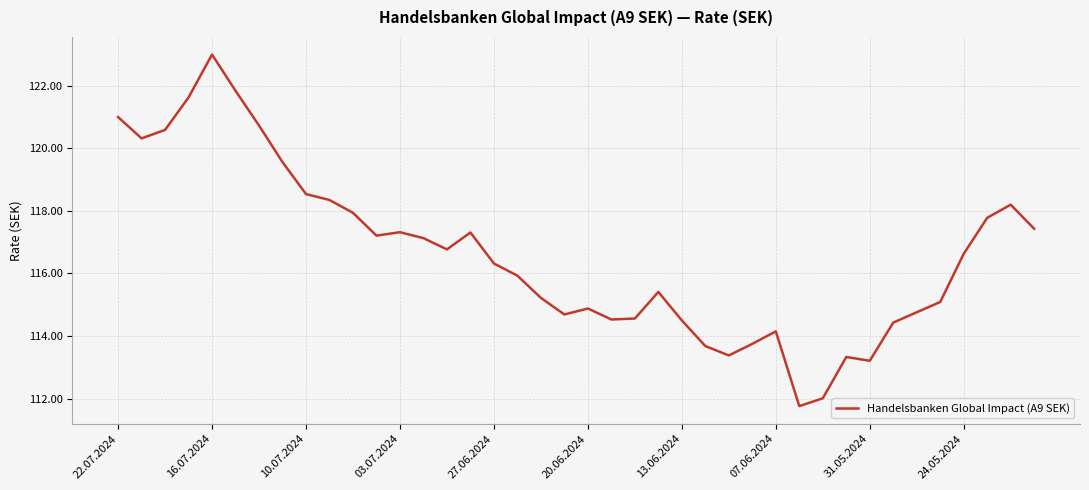

What is the difference between the maximum and minimum values?

11.2